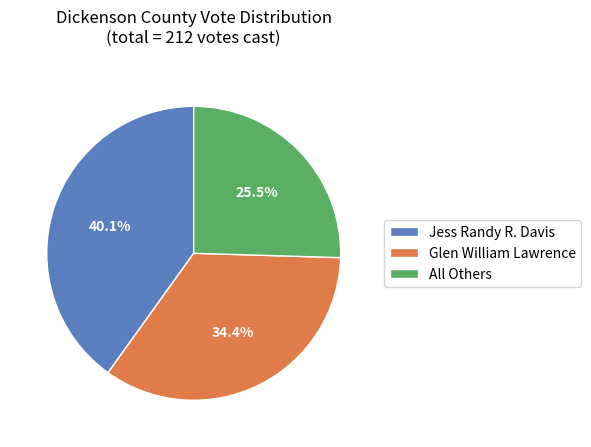

To the nearest percent, what is the difference between the Jess Randy R. Davis and Glen William Lawrence slice percentages?

6%